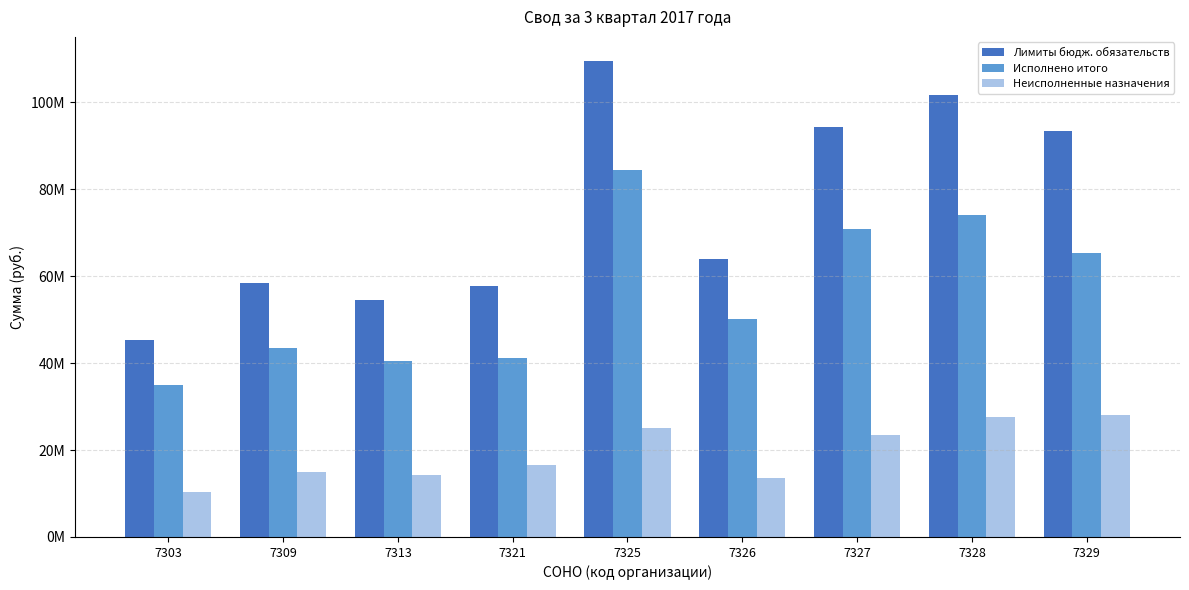

Which series changed the most between 7326 and 7328?

Лимиты бюдж. обязательств